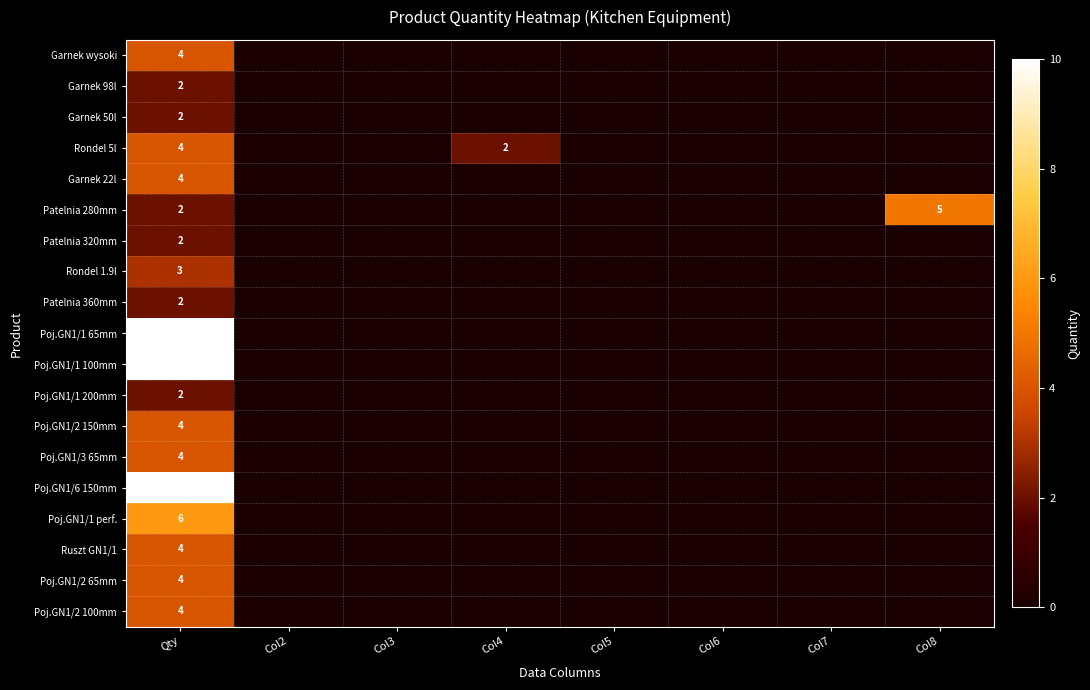

At which category does the chart reach its minimum across all series?

Col2